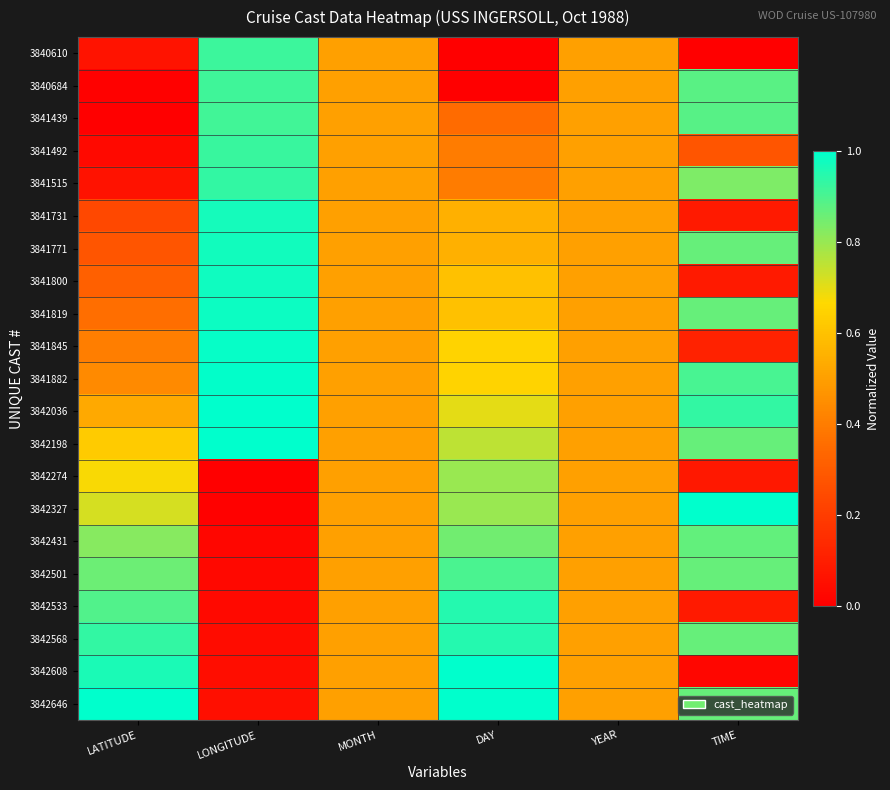

Reading right to left, transcribe all the data shown in this chart.

3840610: TIME=0.0	YEAR=0.5	DAY=0.0	MONTH=0.5	LONGITUDE=0.9	LATITUDE=0.1
3840684: TIME=0.9	YEAR=0.5	DAY=0.0	MONTH=0.5	LONGITUDE=0.9	LATITUDE=0.0
3841439: TIME=0.9	YEAR=0.5	DAY=0.3	MONTH=0.5	LONGITUDE=0.9	LATITUDE=0.0
3841492: TIME=0.3	YEAR=0.5	DAY=0.4	MONTH=0.5	LONGITUDE=0.9	LATITUDE=0.0
3841515: TIME=0.8	YEAR=0.5	DAY=0.4	MONTH=0.5	LONGITUDE=0.9	LATITUDE=0.1
3841731: TIME=0.1	YEAR=0.5	DAY=0.6	MONTH=0.5	LONGITUDE=1.0	LATITUDE=0.2
3841771: TIME=0.9	YEAR=0.5	DAY=0.6	MONTH=0.5	LONGITUDE=1.0	LATITUDE=0.3
3841800: TIME=0.1	YEAR=0.5	DAY=0.6	MONTH=0.5	LONGITUDE=1.0	LATITUDE=0.3
3841819: TIME=0.9	YEAR=0.5	DAY=0.6	MONTH=0.5	LONGITUDE=1.0	LATITUDE=0.4
3841845: TIME=0.1	YEAR=0.5	DAY=0.7	MONTH=0.5	LONGITUDE=1.0	LATITUDE=0.4
3841882: TIME=0.9	YEAR=0.5	DAY=0.7	MONTH=0.5	LONGITUDE=1.0	LATITUDE=0.4
3842036: TIME=0.9	YEAR=0.5	DAY=0.7	MONTH=0.5	LONGITUDE=1.0	LATITUDE=0.5
3842198: TIME=0.9	YEAR=0.5	DAY=0.8	MONTH=0.5	LONGITUDE=1.0	LATITUDE=0.6
3842274: TIME=0.1	YEAR=0.5	DAY=0.8	MONTH=0.5	LONGITUDE=0.0	LATITUDE=0.7
3842327: TIME=1.0	YEAR=0.5	DAY=0.8	MONTH=0.5	LONGITUDE=0.0	LATITUDE=0.7
3842431: TIME=0.9	YEAR=0.5	DAY=0.8	MONTH=0.5	LONGITUDE=0.0	LATITUDE=0.8
3842501: TIME=0.9	YEAR=0.5	DAY=0.9	MONTH=0.5	LONGITUDE=0.0	LATITUDE=0.9
3842533: TIME=0.1	YEAR=0.5	DAY=0.9	MONTH=0.5	LONGITUDE=0.0	LATITUDE=0.9
3842568: TIME=0.9	YEAR=0.5	DAY=0.9	MONTH=0.5	LONGITUDE=0.0	LATITUDE=0.9
3842608: TIME=0.0	YEAR=0.5	DAY=1.0	MONTH=0.5	LONGITUDE=0.0	LATITUDE=1.0
3842646: TIME=0.9	YEAR=0.5	DAY=1.0	MONTH=0.5	LONGITUDE=0.1	LATITUDE=1.0